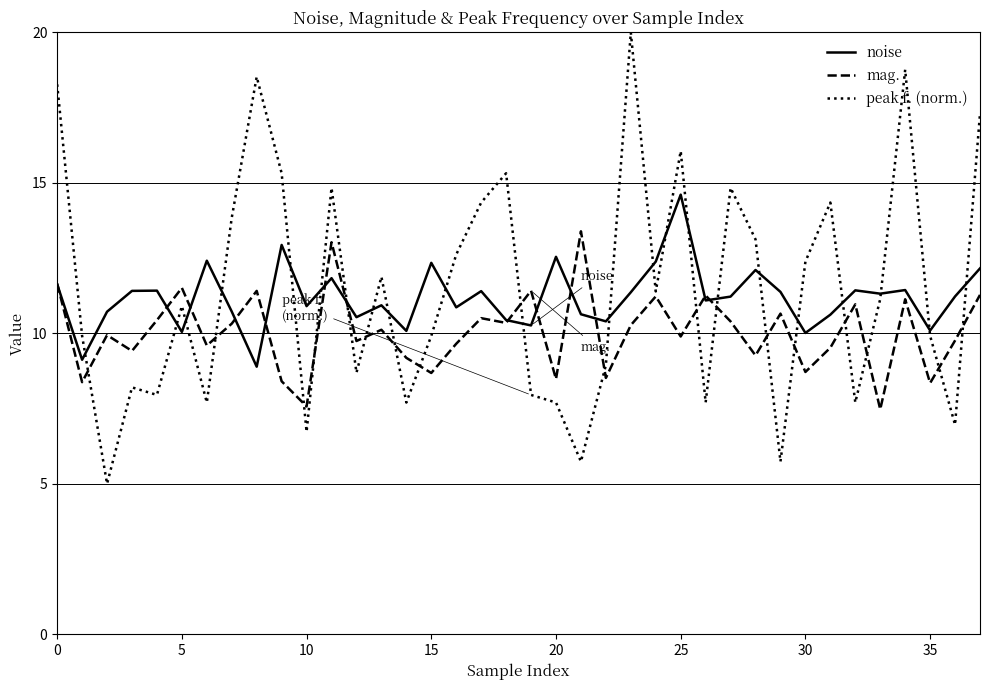

What is the difference between the maximum and minimum values in the peak f. (norm.) series?

15.0